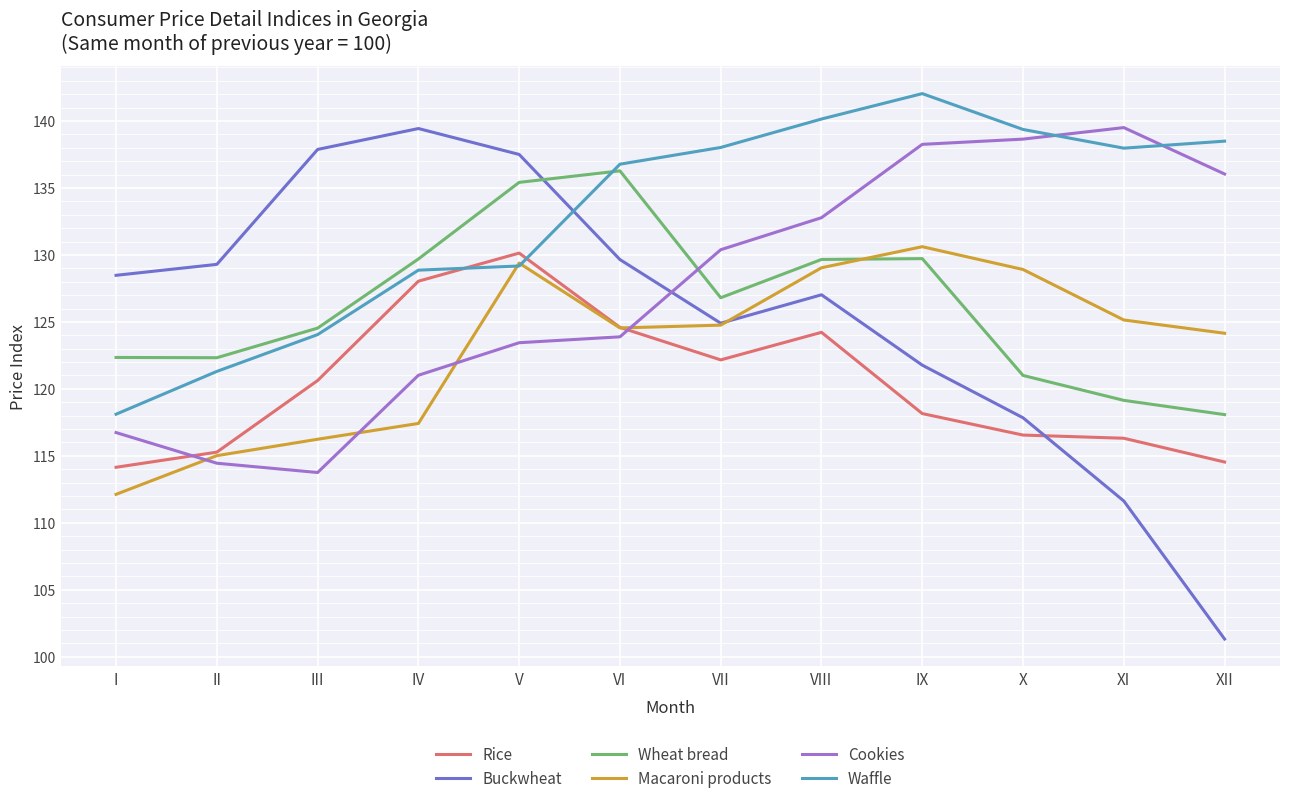

Between IX and XI, which series saw the biggest shift?

Wheat bread